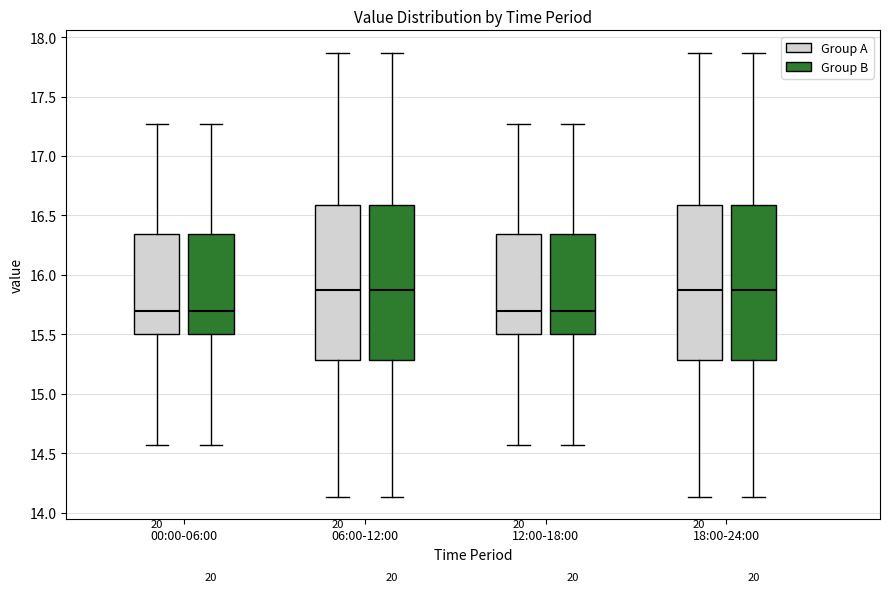

Reading left to right, read every box against the y-axis: the position of its median line, the range the box covers, and the ends of its whiskers. The values are not printed on the chart, so give them approximately, as read against the axis.

00:00-06:00 (Group A): median 15.70, box 15.50 to 16.35, whiskers 14.55 to 17.25
00:00-06:00 (Group B): median 15.70, box 15.50 to 16.35, whiskers 14.55 to 17.25
06:00-12:00 (Group A): median 15.85, box 15.30 to 16.60, whiskers 14.15 to 17.85
06:00-12:00 (Group B): median 15.85, box 15.30 to 16.60, whiskers 14.15 to 17.85
12:00-18:00 (Group A): median 15.70, box 15.50 to 16.35, whiskers 14.55 to 17.25
12:00-18:00 (Group B): median 15.70, box 15.50 to 16.35, whiskers 14.55 to 17.25
18:00-24:00 (Group A): median 15.85, box 15.30 to 16.60, whiskers 14.15 to 17.85
18:00-24:00 (Group B): median 15.85, box 15.30 to 16.60, whiskers 14.15 to 17.85